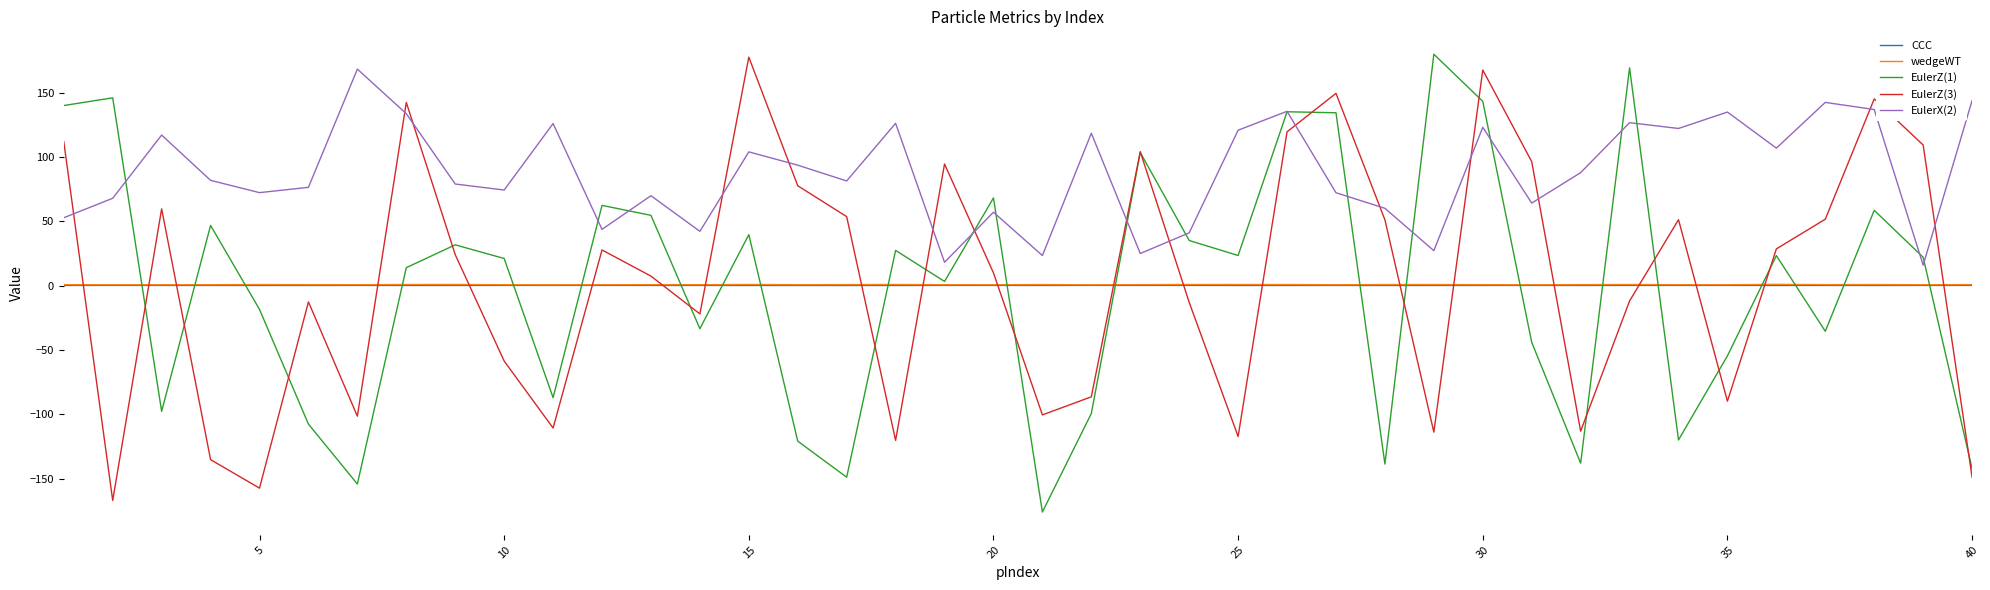

What is the lowest value of the EulerX(2) series?

15.9